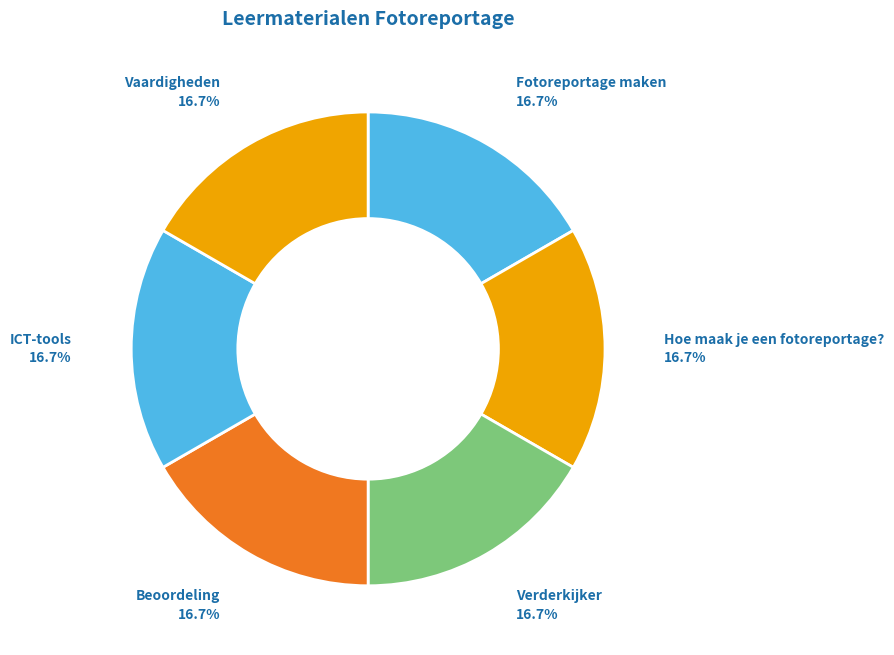

To the nearest percent, what is the combined percentage of Fotoreportage maken and Vaardigheden?

33%